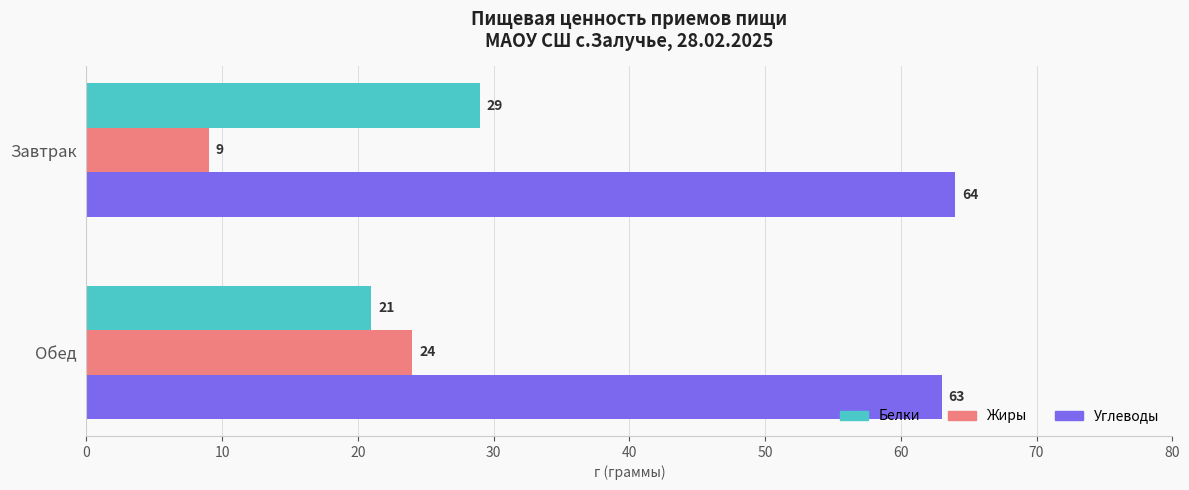

What is the average value of the Белки series?

25